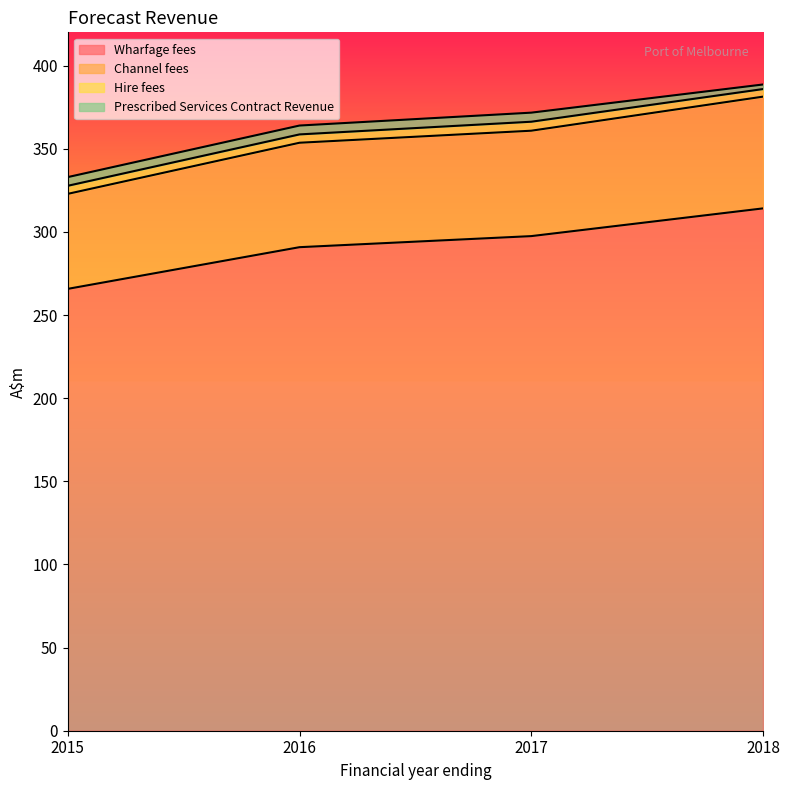

The value of Wharfage fees at 2016 is 290.8. True or false?

True